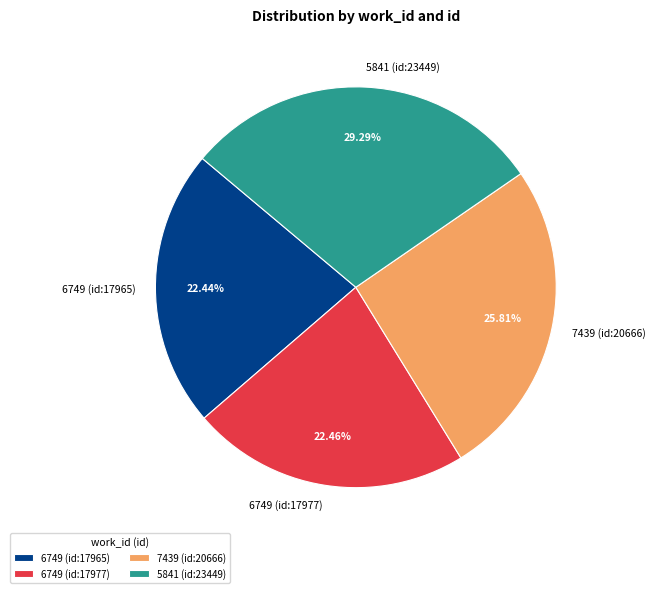

To the nearest percent, what portion does 6749 (id:17965) represent?

22%